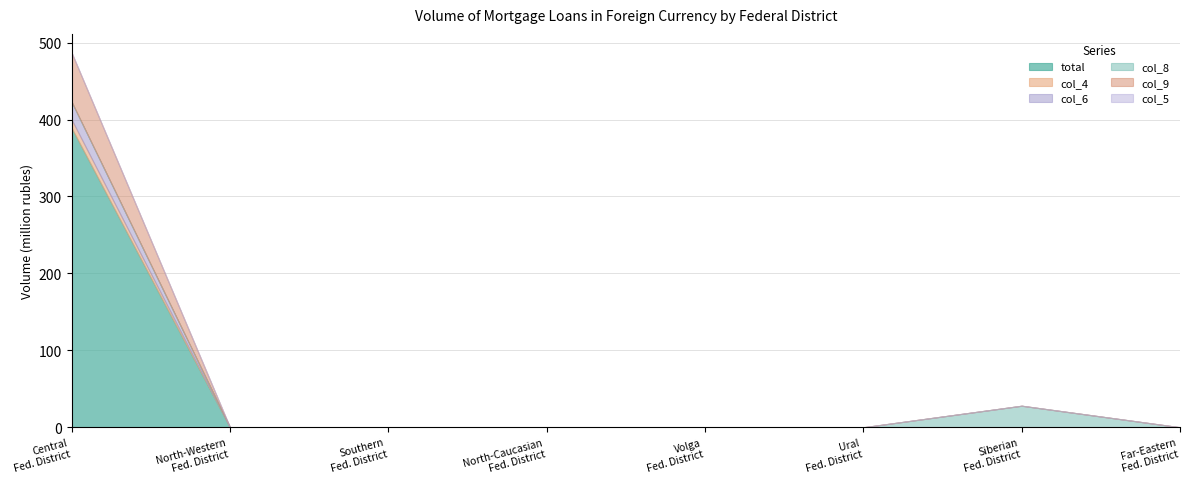

Which series changed the most between Volga Federal District and Far-Eastern Federal District?

total